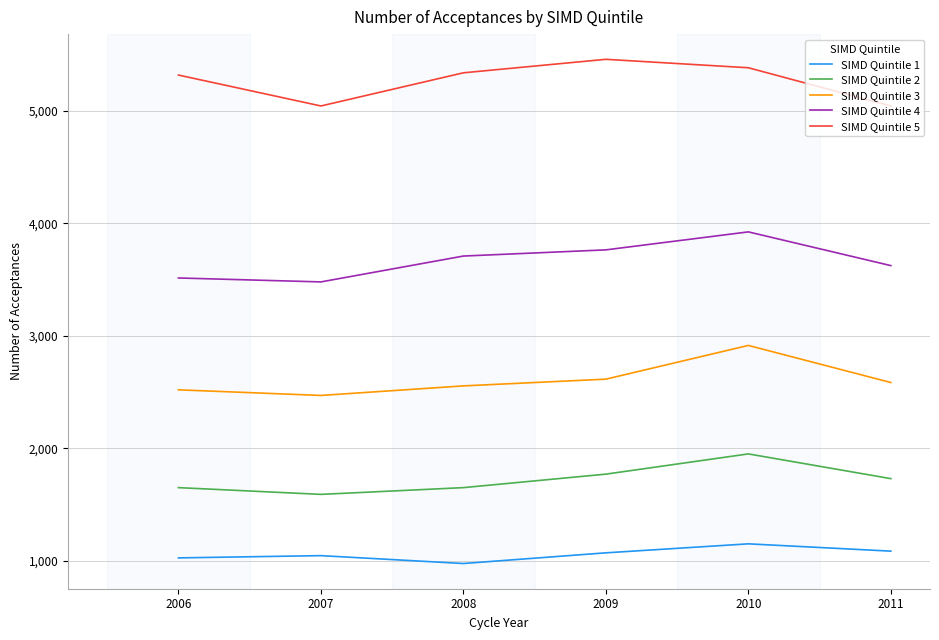

Is it true that SIMD Quintile 5 equals 5385 at 2010?

True